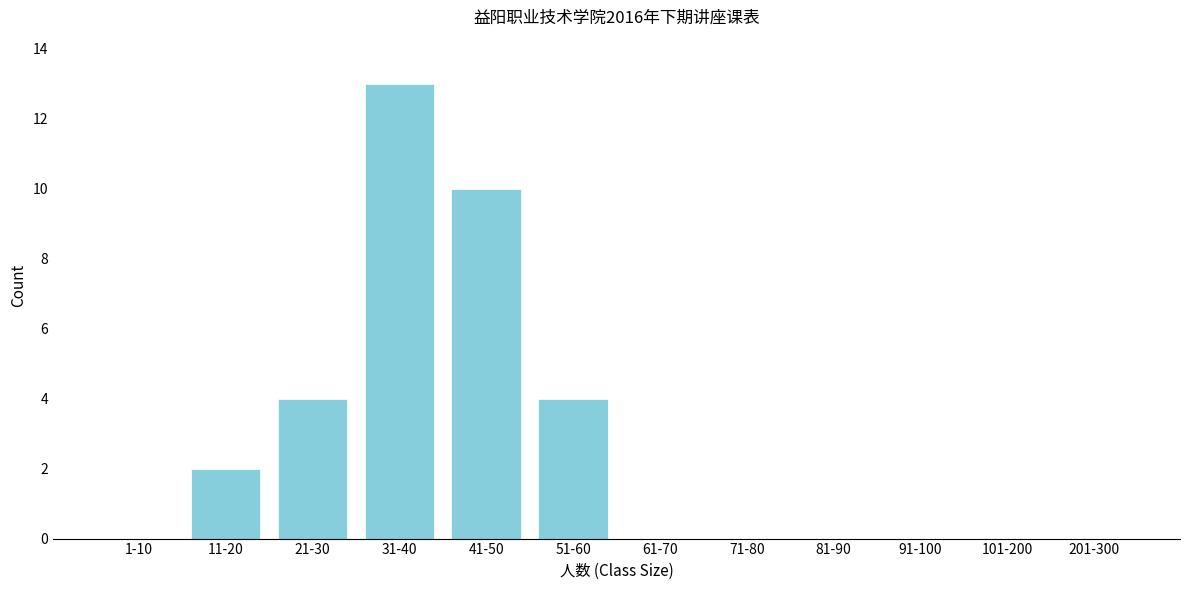

Reading left to right, extract all data points from this chart.

1-10=0	11-20=2	21-30=4	31-40=13	41-50=10	51-60=4	61-70=0	71-80=0	81-90=0	91-100=0	101-200=0	201-300=0